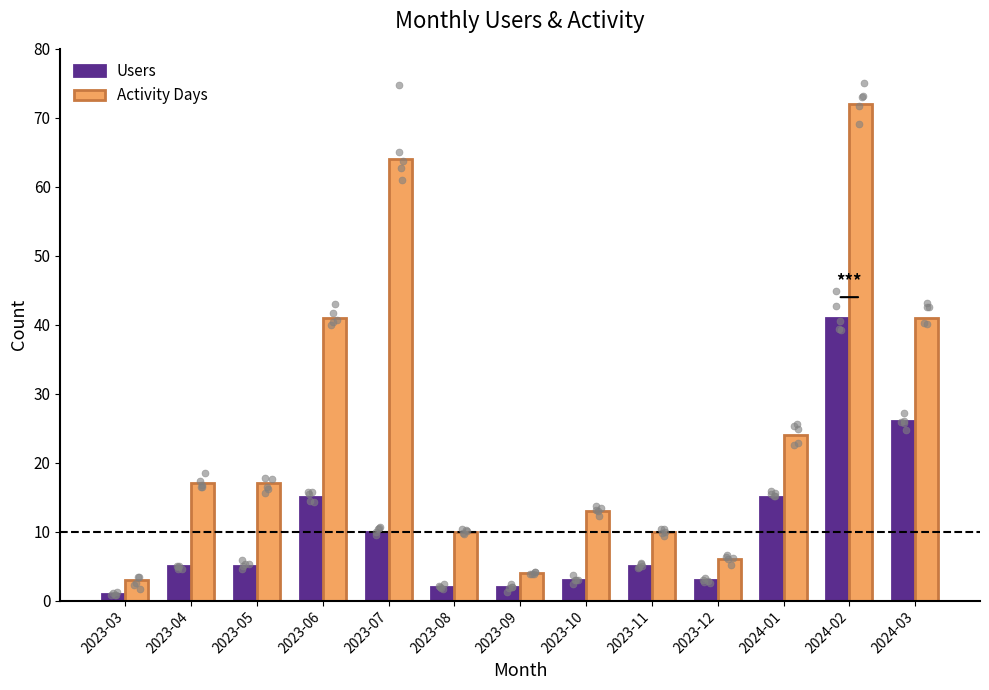

What are all the series names shown in the legend?

Users, Activity Days